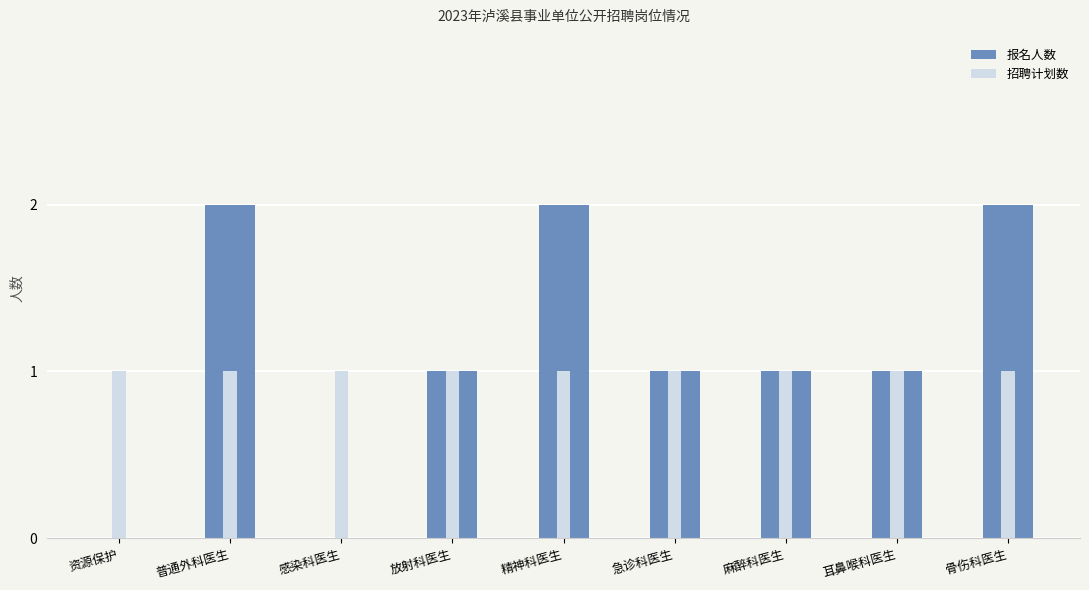

What is the spread (max minus min) of values at 普通外科医生?

1